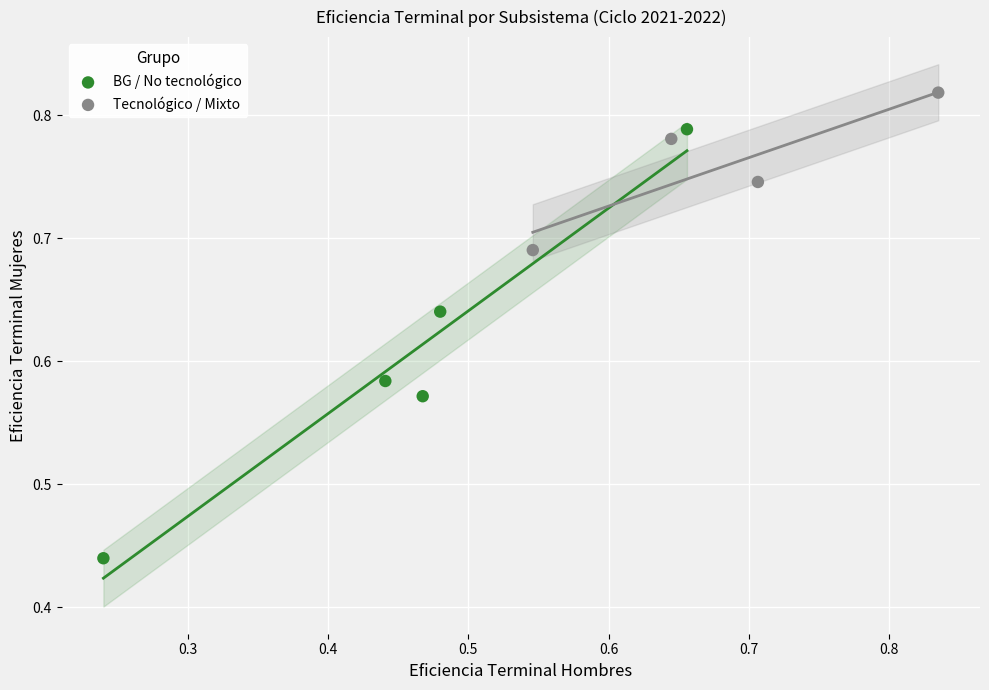

What are all the series names shown in the legend?

BG / No tecnológico, Tecnológico / Mixto